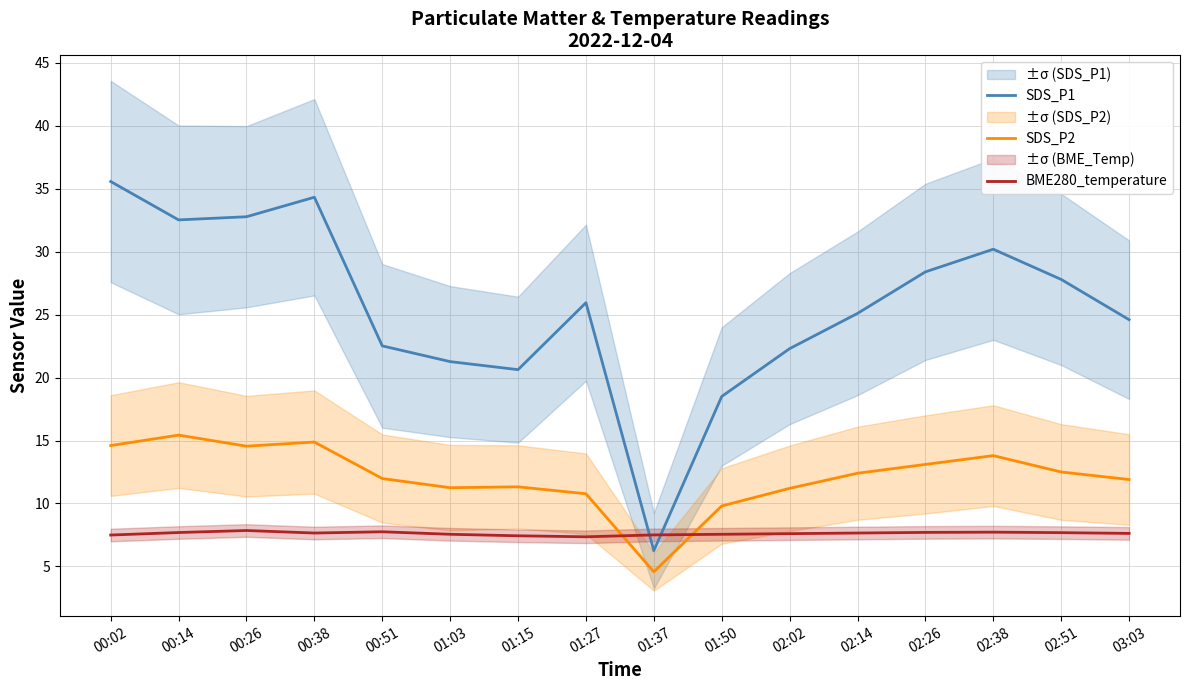

At which category does SDS_P2 reach its first local peak?

00:14